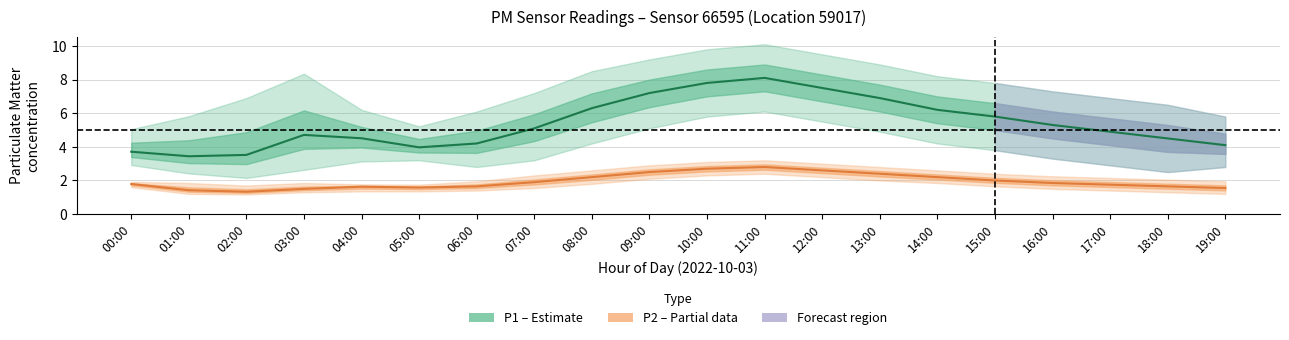

At which category is the sum across all series the highest?

11:00